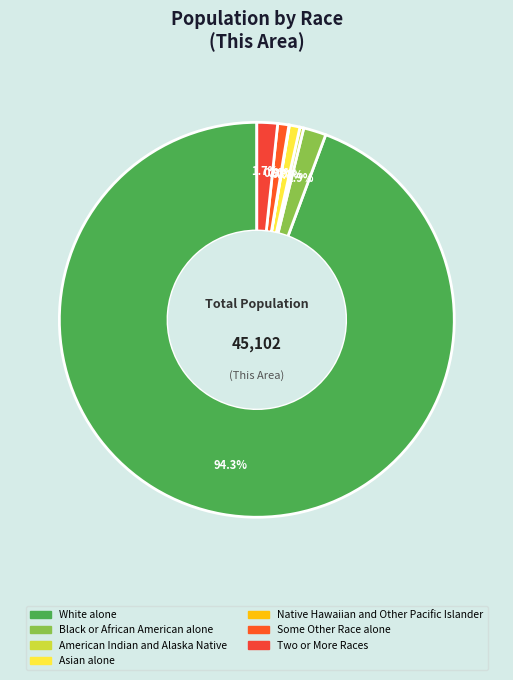

Is it true that American Indian and Alaska Native is 8% of the pie?

False